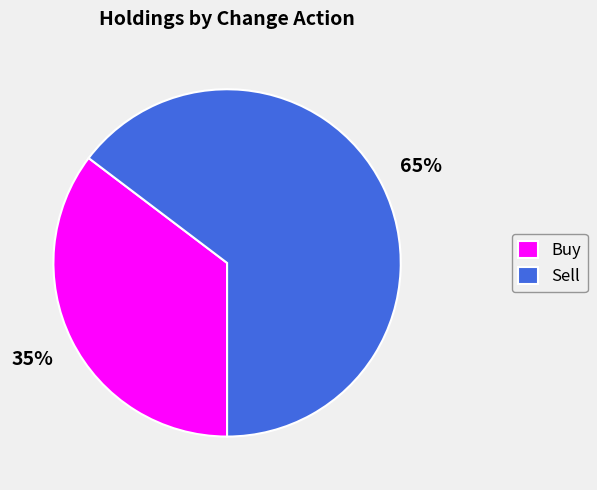

To the nearest percent, what is the average slice percentage?

50%